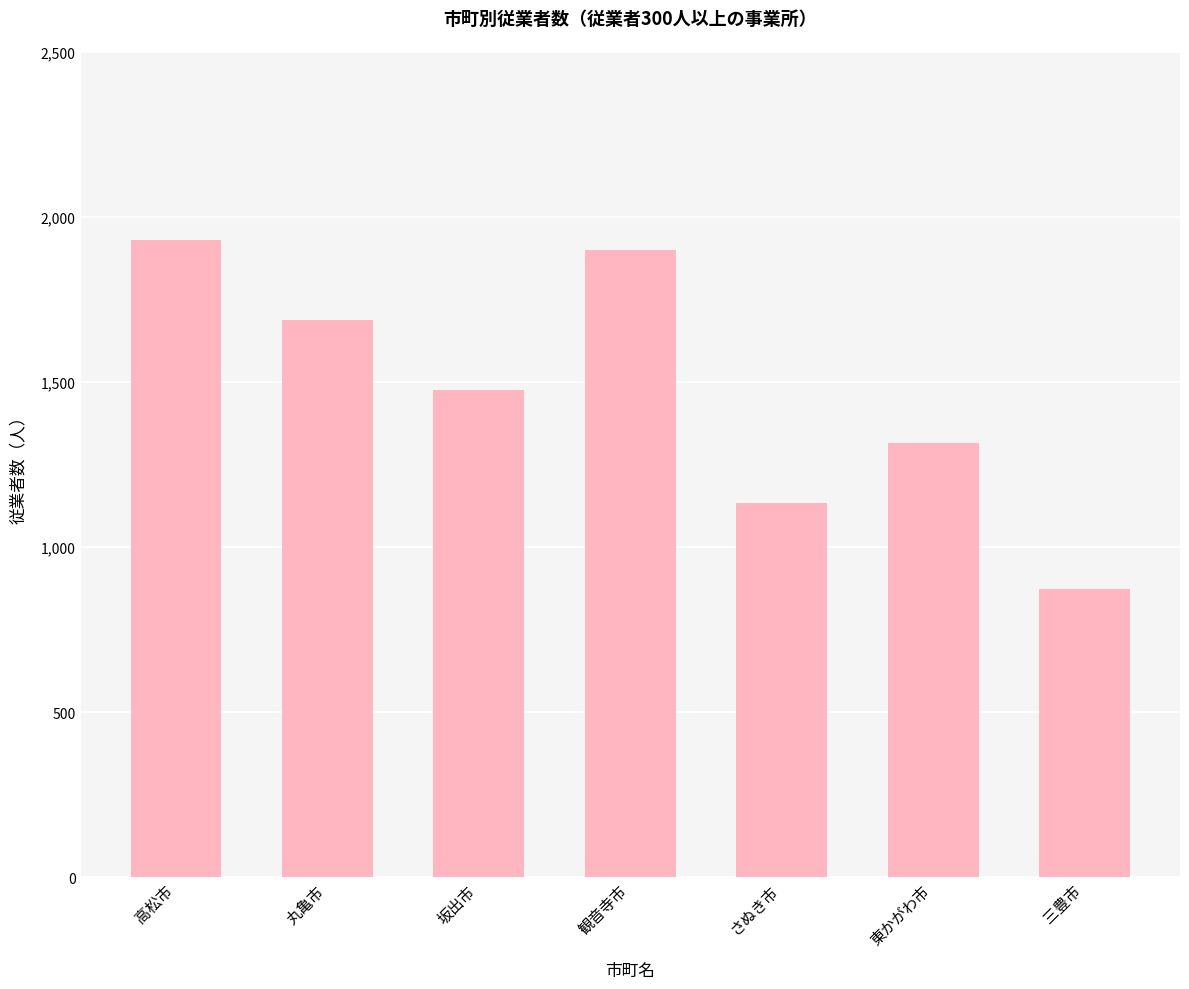

Are the bars horizontal?

No